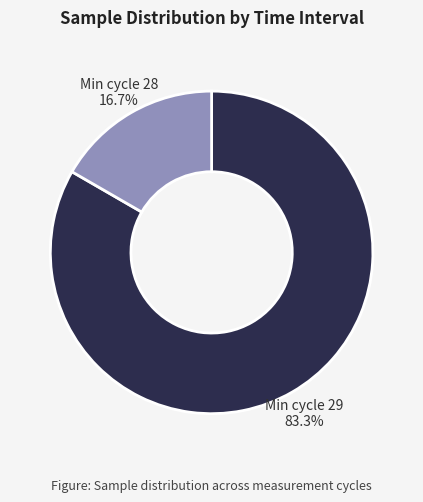

How many segments does this pie chart have?

2